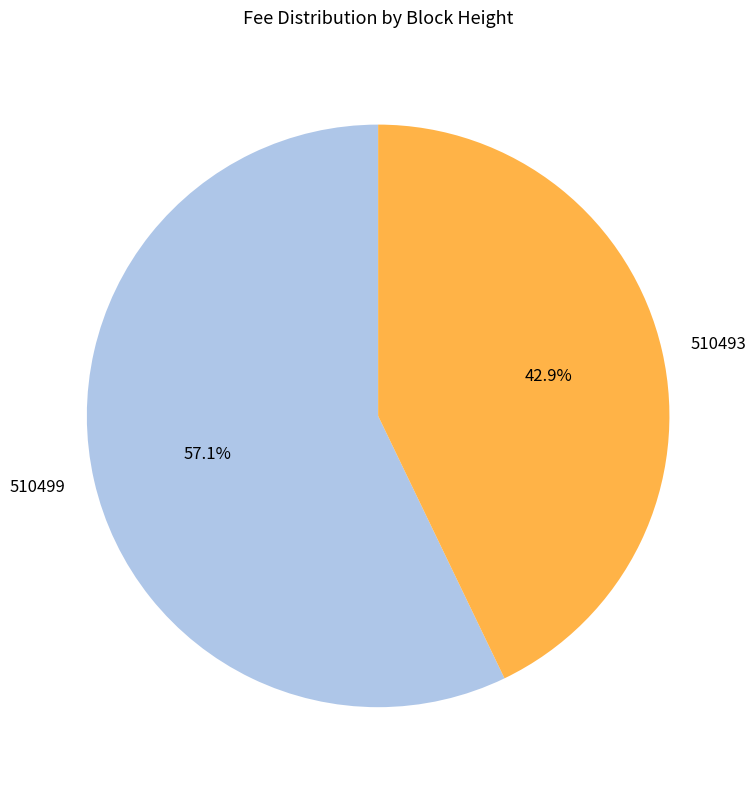

How many slices are in this pie chart?

2